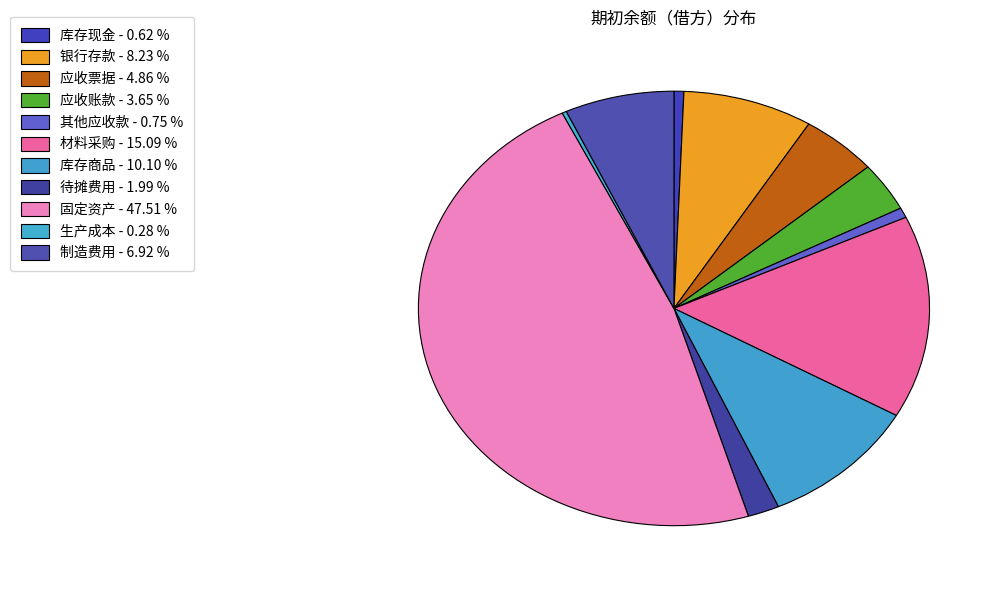

Which slice is the largest?

固定资产